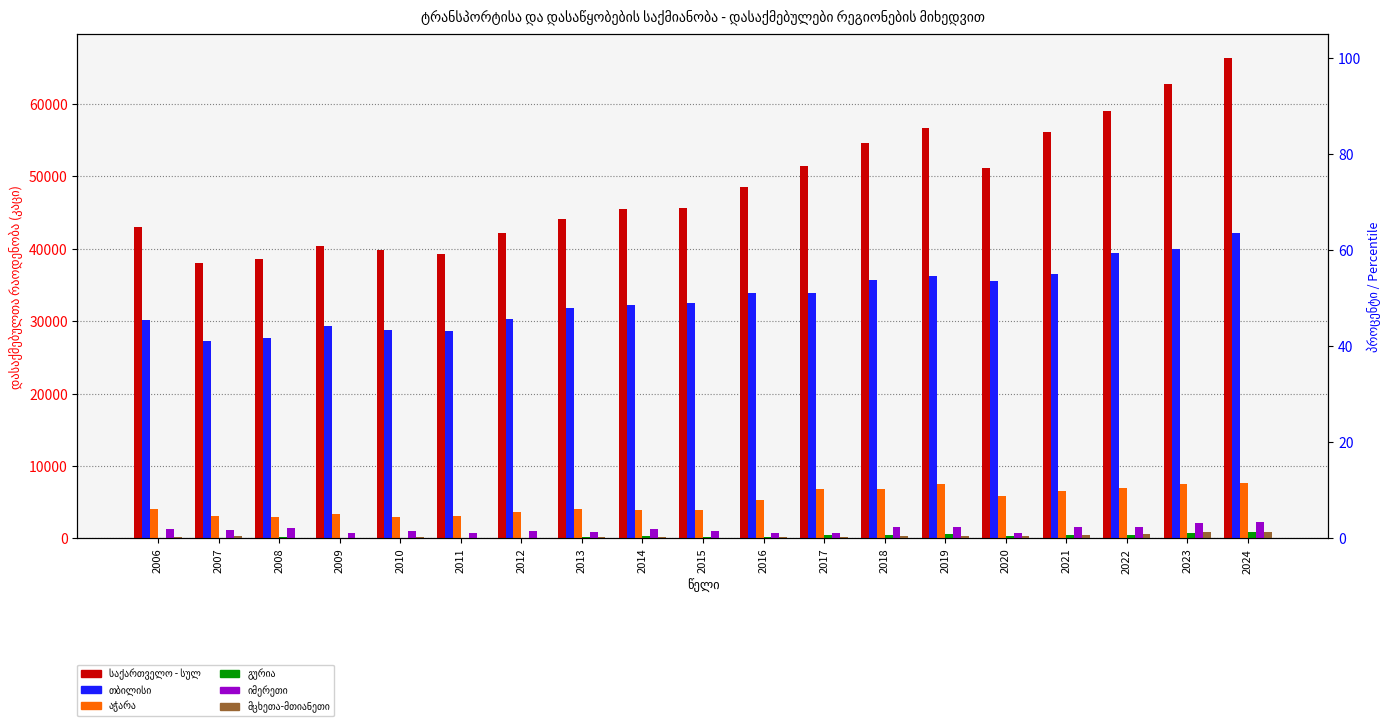

How many groups of bars are there?

19